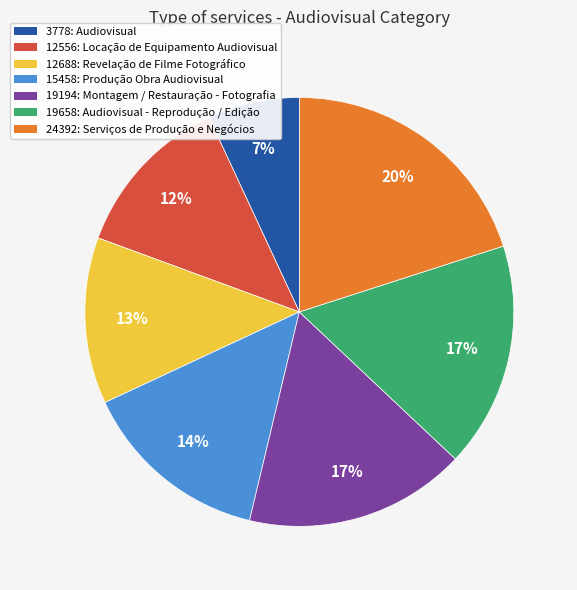

To the nearest percent, what is the average slice percentage?

14%